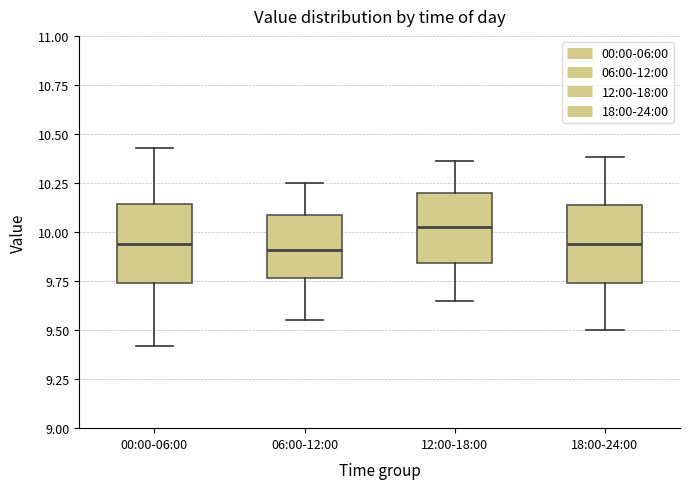

Where does the median line of the box for 06:00-12:00 sit on the y-axis? The values are not printed on the chart, so give them approximately, as read against the axis.

9.90